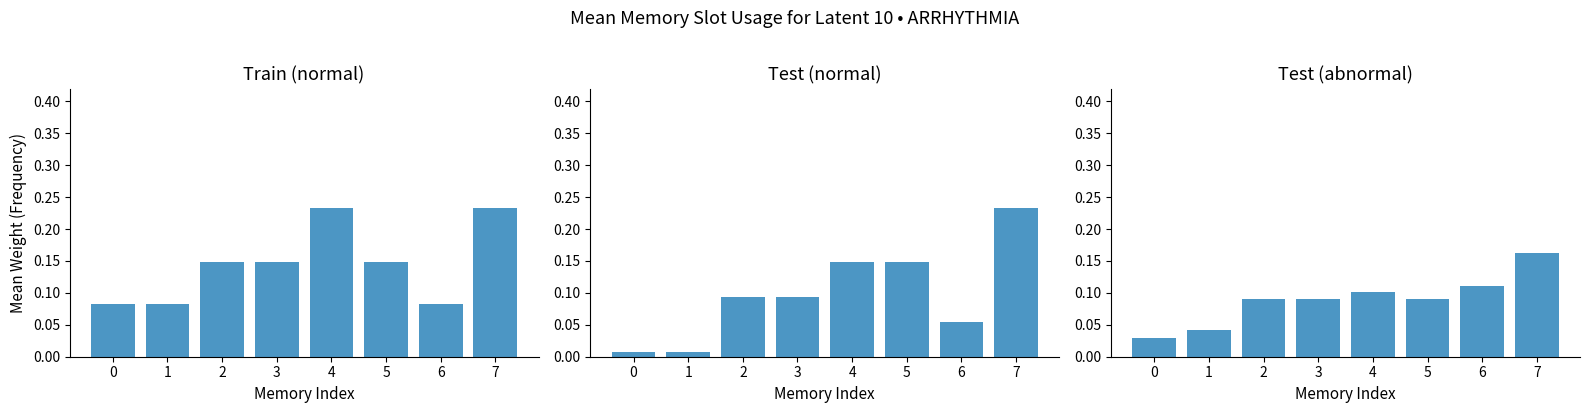

Reading left to right, what are all the values shown in this chart?

Train (normal): 0.1	0.1	0.1	0.1	0.2	0.1	0.1	0.2
Test (normal): 0.0	0.0	0.1	0.1	0.1	0.1	0.1	0.2
Test (abnormal): 0.0	0.0	0.1	0.1	0.1	0.1	0.1	0.2